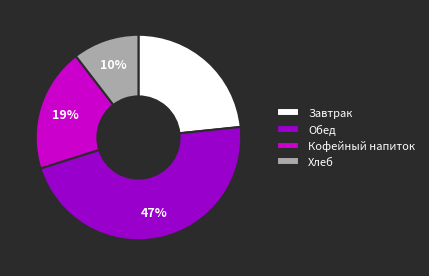

To the nearest percent, what percentage of the pie is Хлеб?

10%